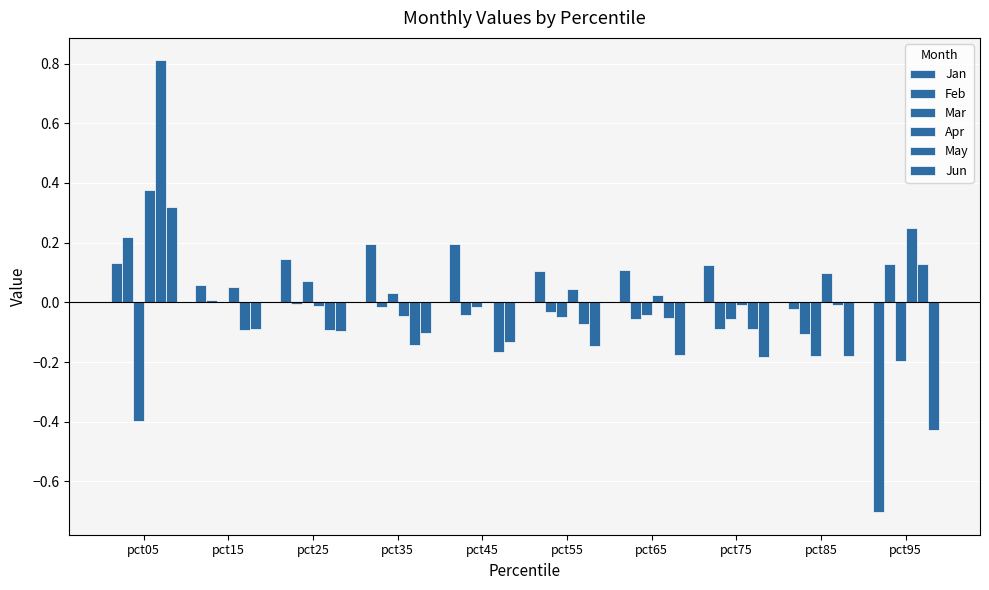

How many groups of bars are there?

10